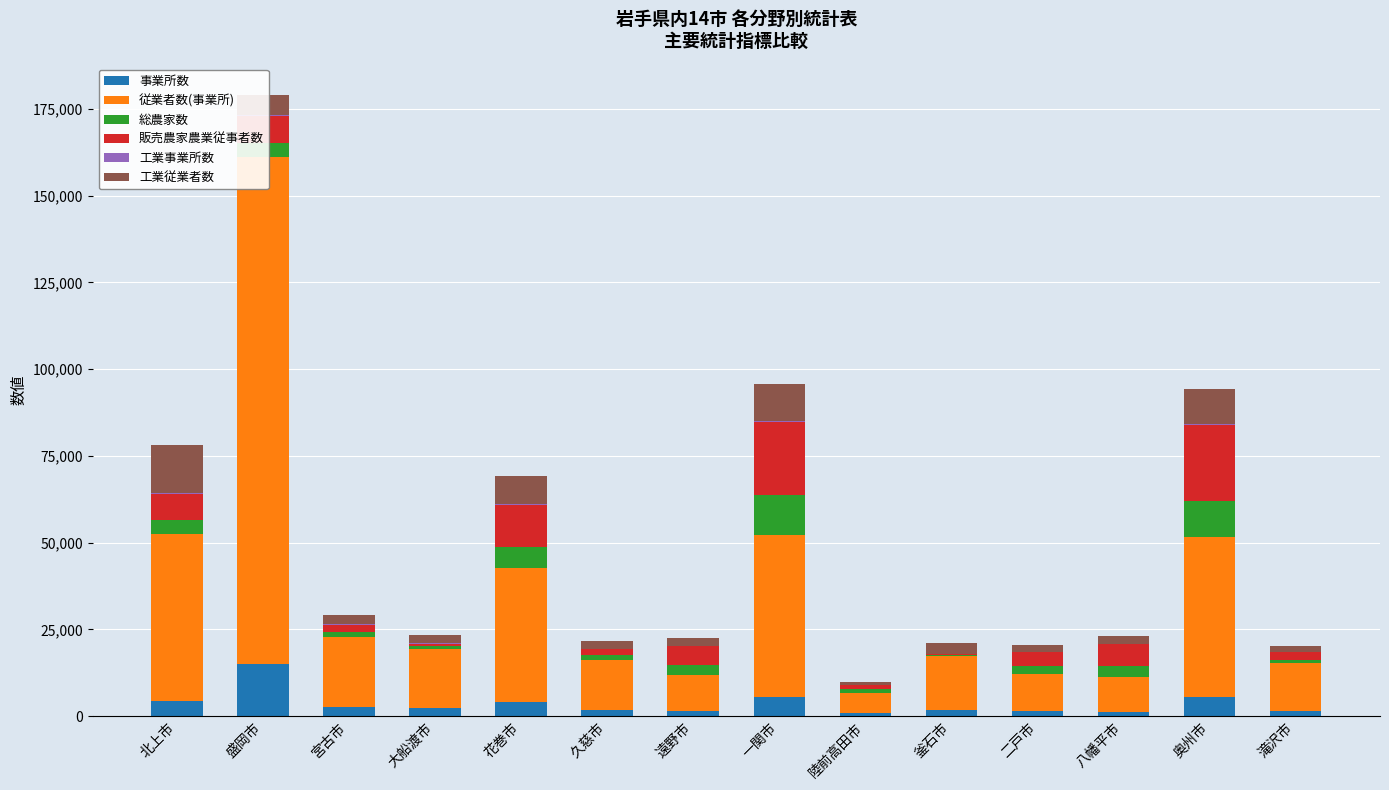

What are all the series names shown in the legend?

事業所数, 従業者数(事業所), 総農家数, 販売農家農業従事者数, 工業事業所数, 工業従業者数